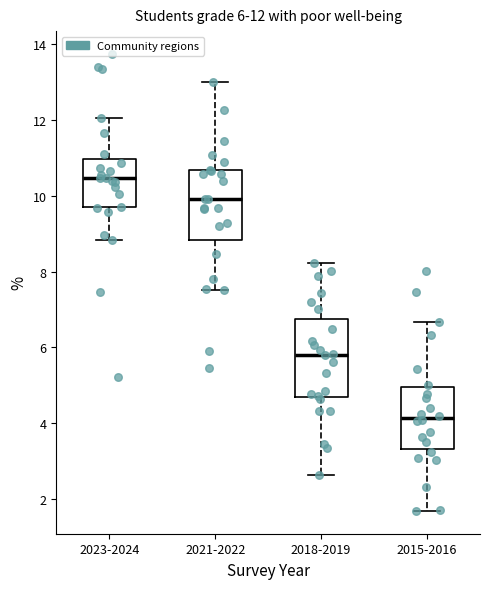

Comparing the boxes themselves (not the whiskers), which one is the tallest?

2018-2019